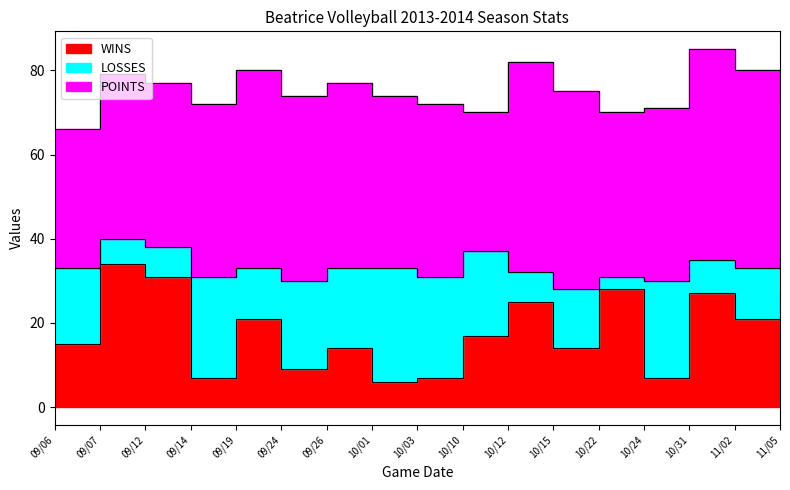

What is the label of the 4th point from the left?

09/14